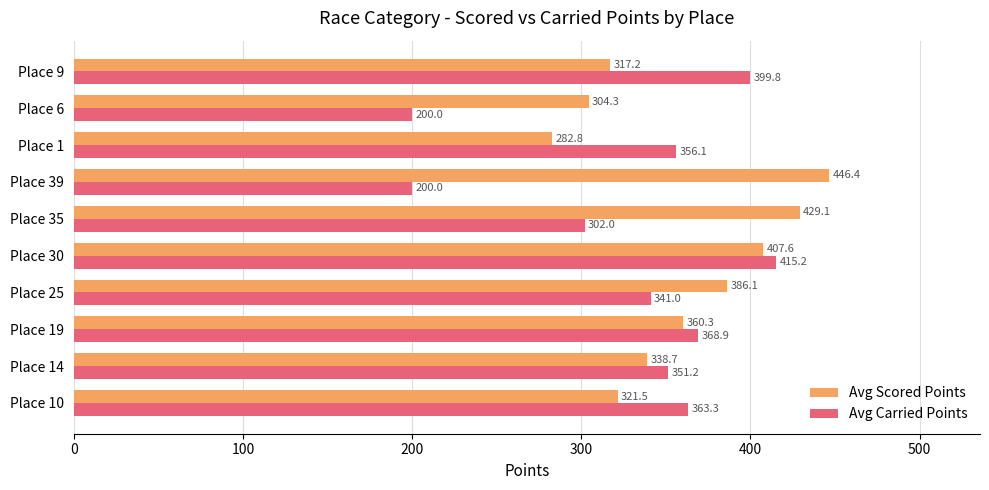

Which series has the largest range (max minus min)?

Avg Carried Points